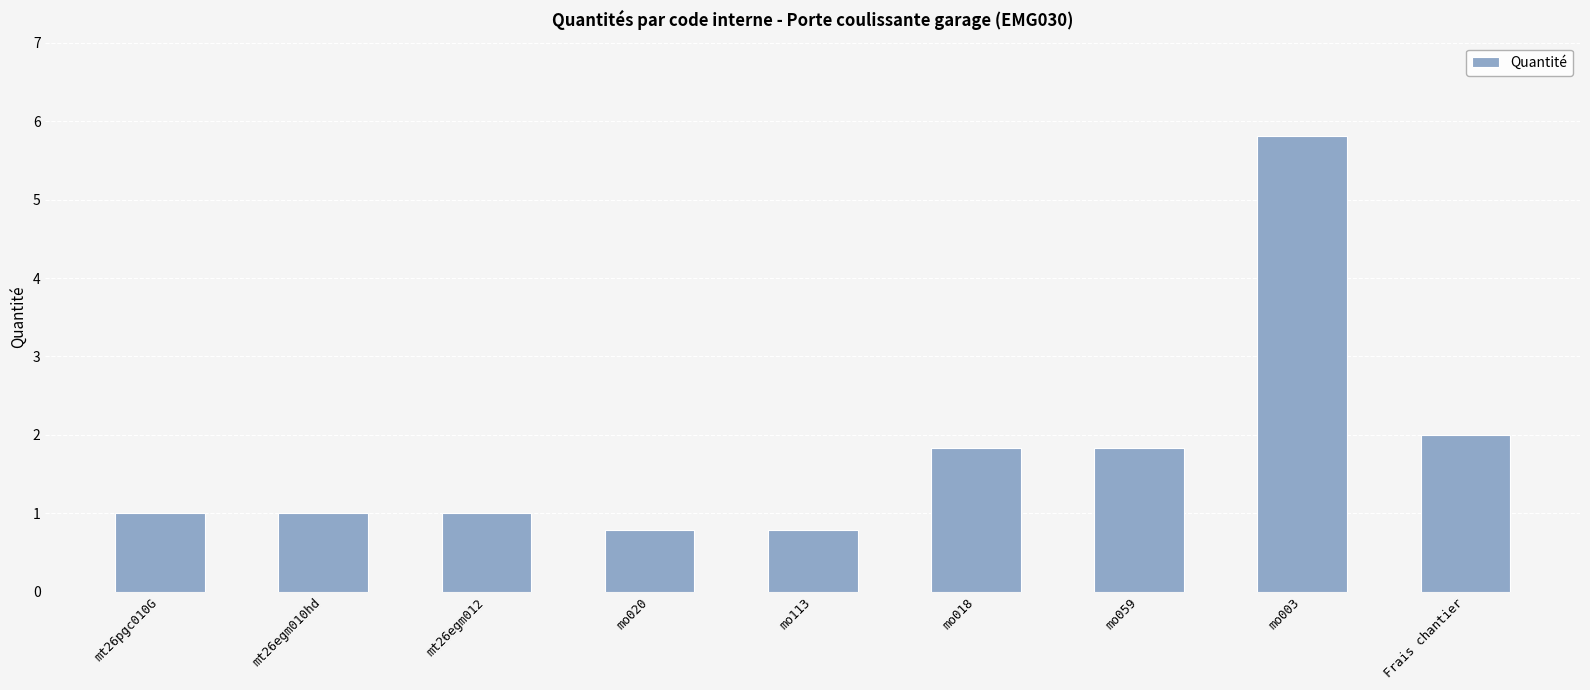

What is the minimum value shown in the chart?

0.8